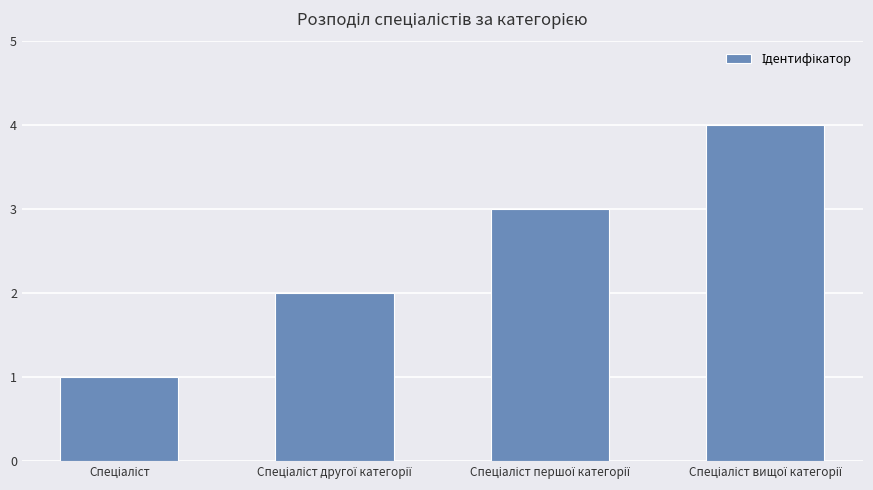

What is the sum of all values?

10